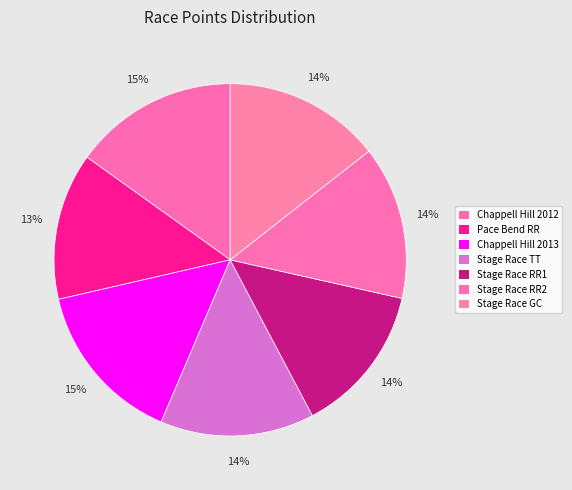

How many slices are in this pie chart?

7